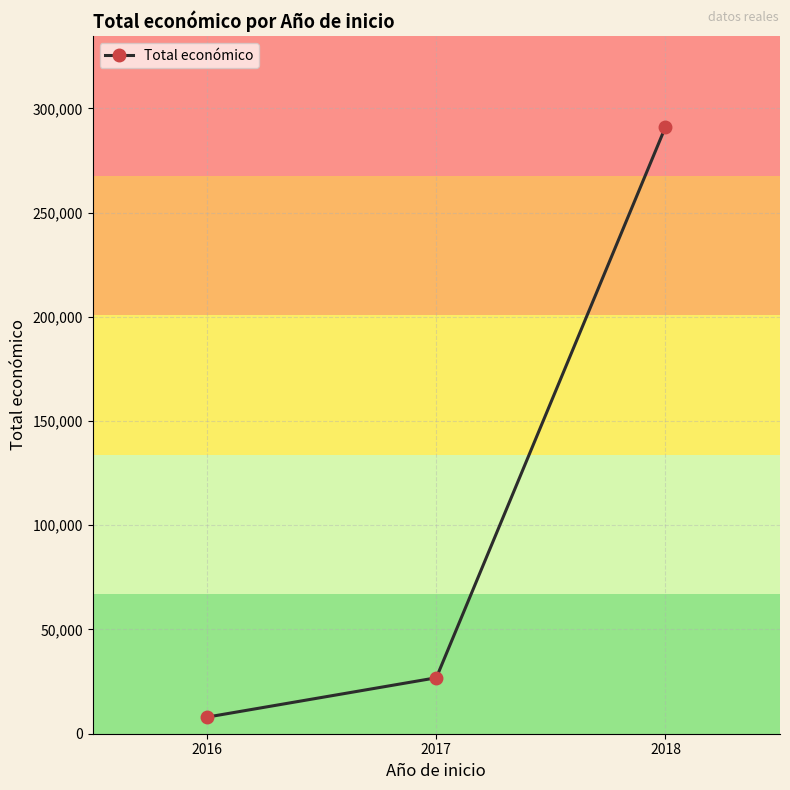

Rank the categories by value from lowest to highest.

2016, 2017, 2018